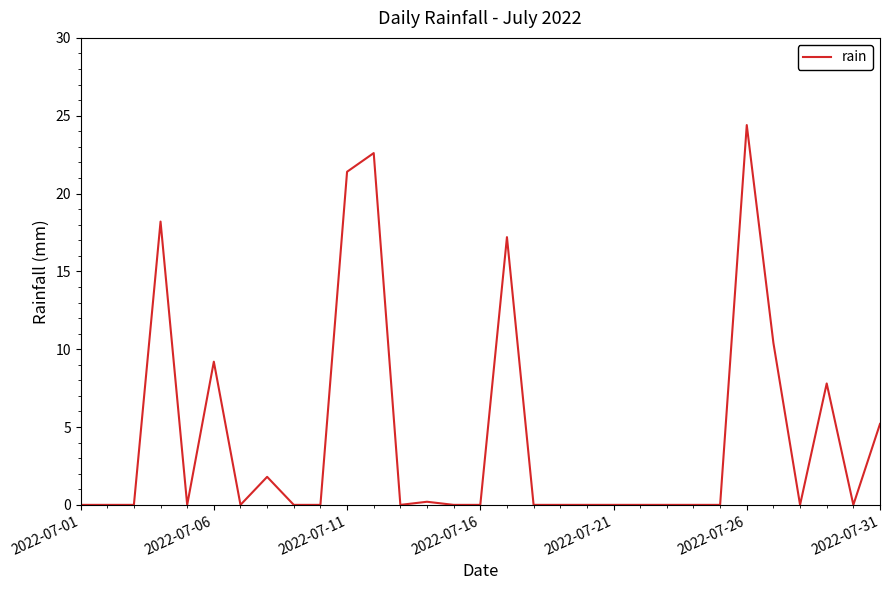

What is the difference between the maximum and minimum values?

24.4